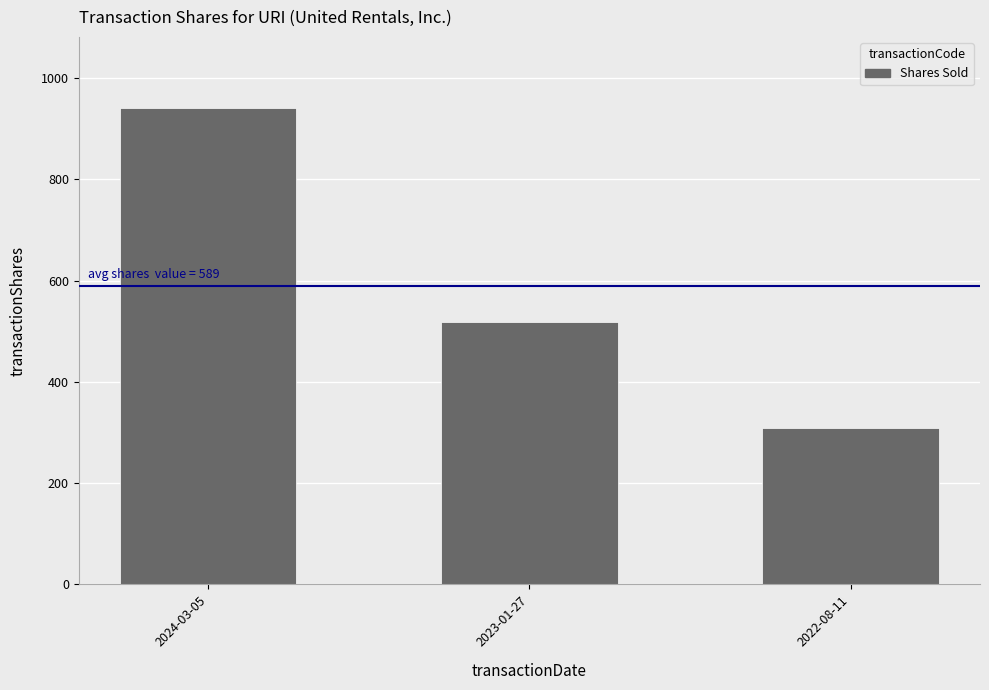

What is the value of the 3rd bar from the left?

308